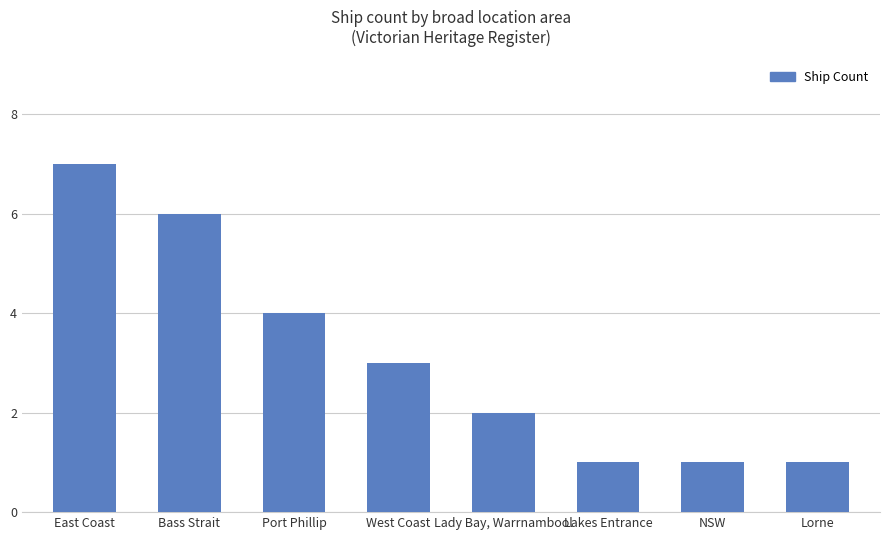

Does the chart contain any negative values?

No